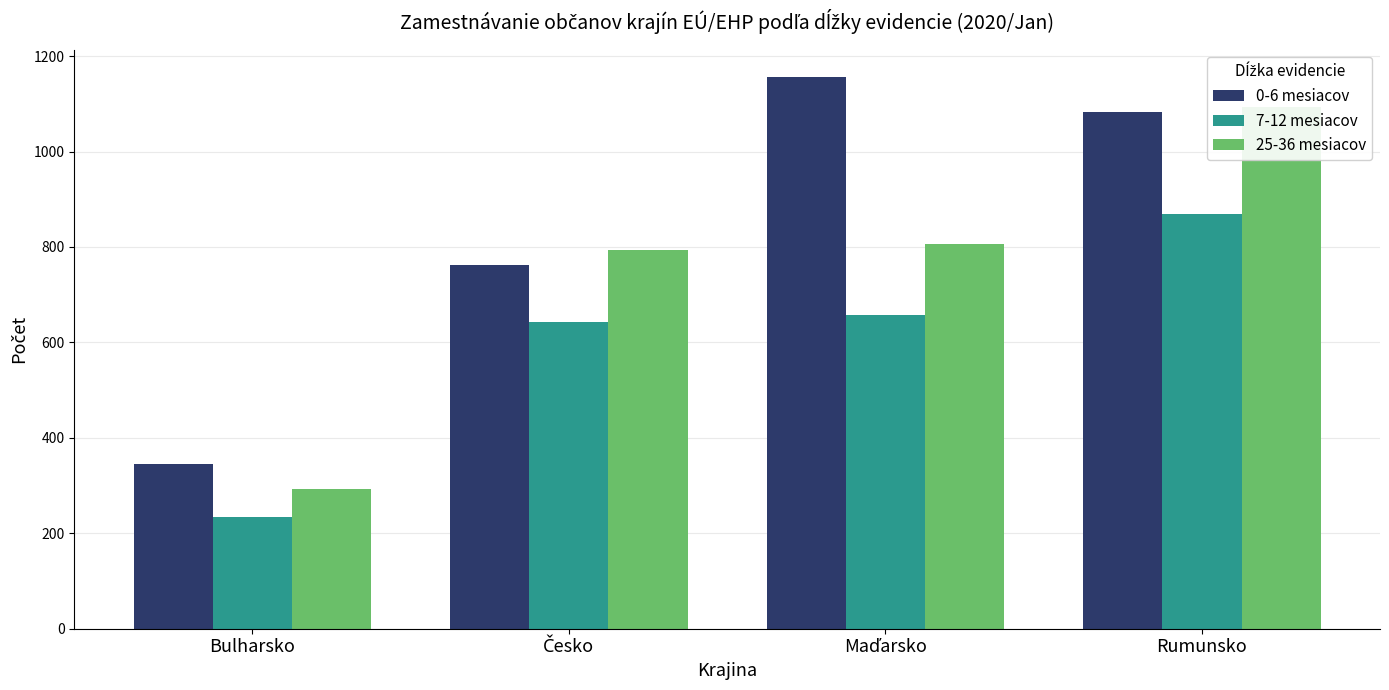

What is the difference between the maximum and minimum values in the 25-36 mesiacov series?

801